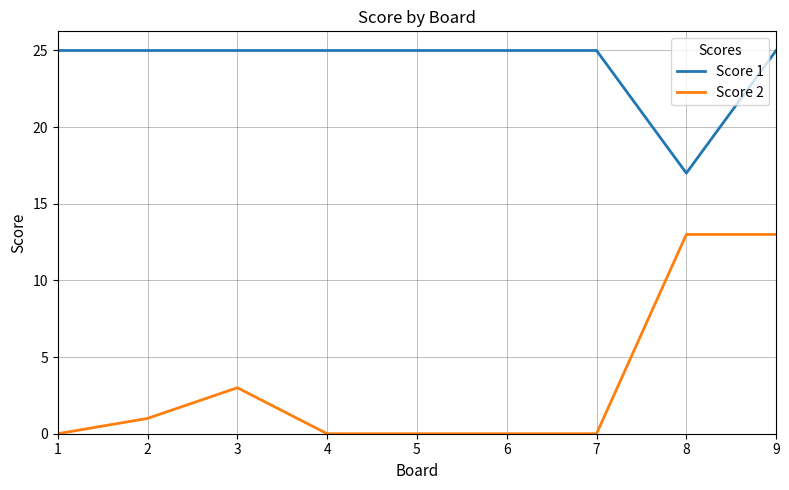

Is this an area chart (filled region under the line)?

No